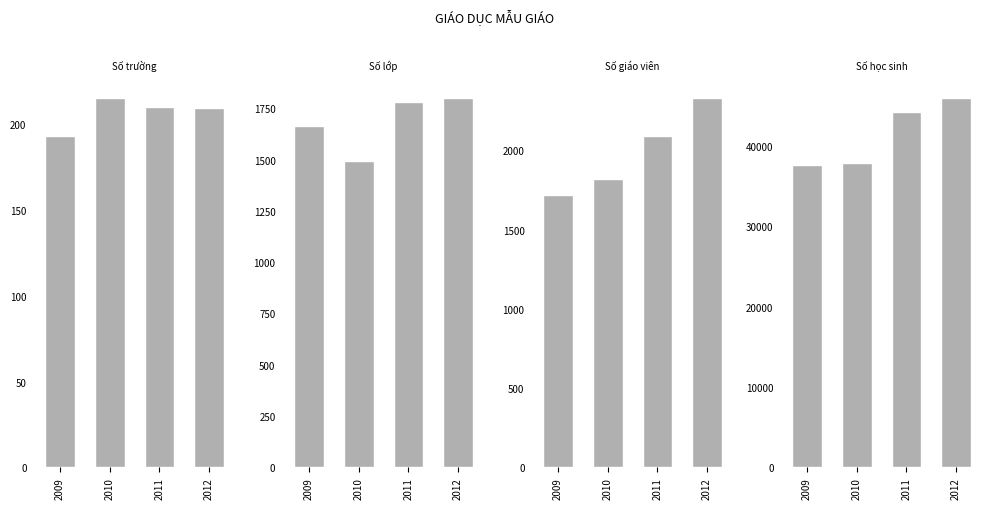

At which label does Số học sinh reach its minimum?

2009